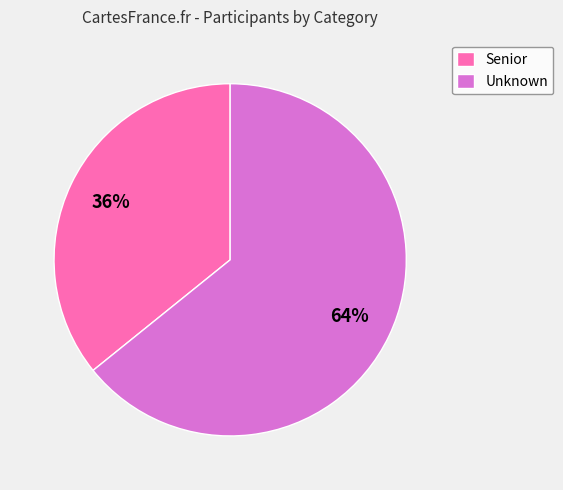

To the nearest percent, what percentage of the pie is Unknown?

64%